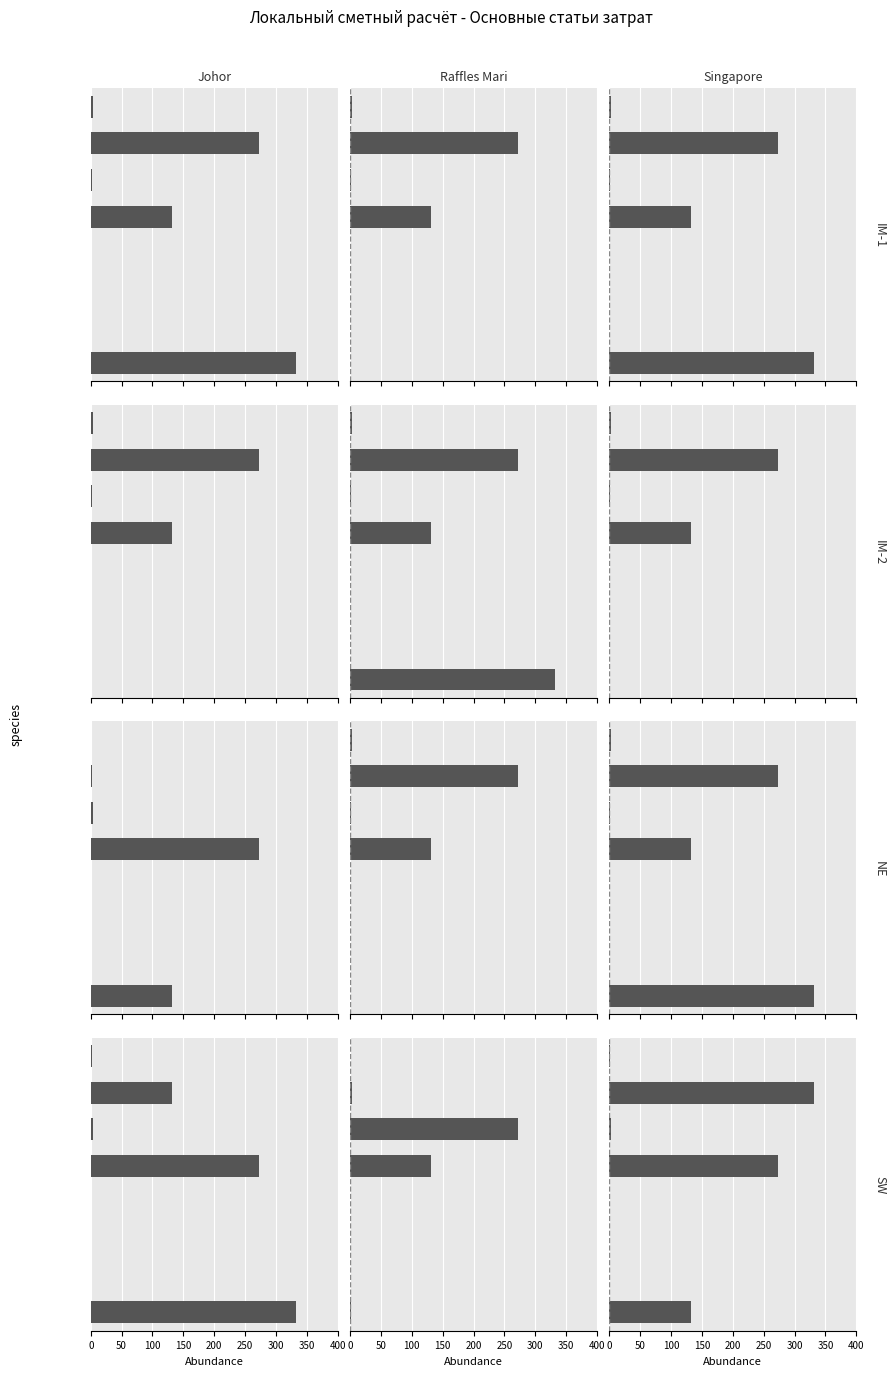

What is the value of the Singapore bar at the 5th from the left?

272.7